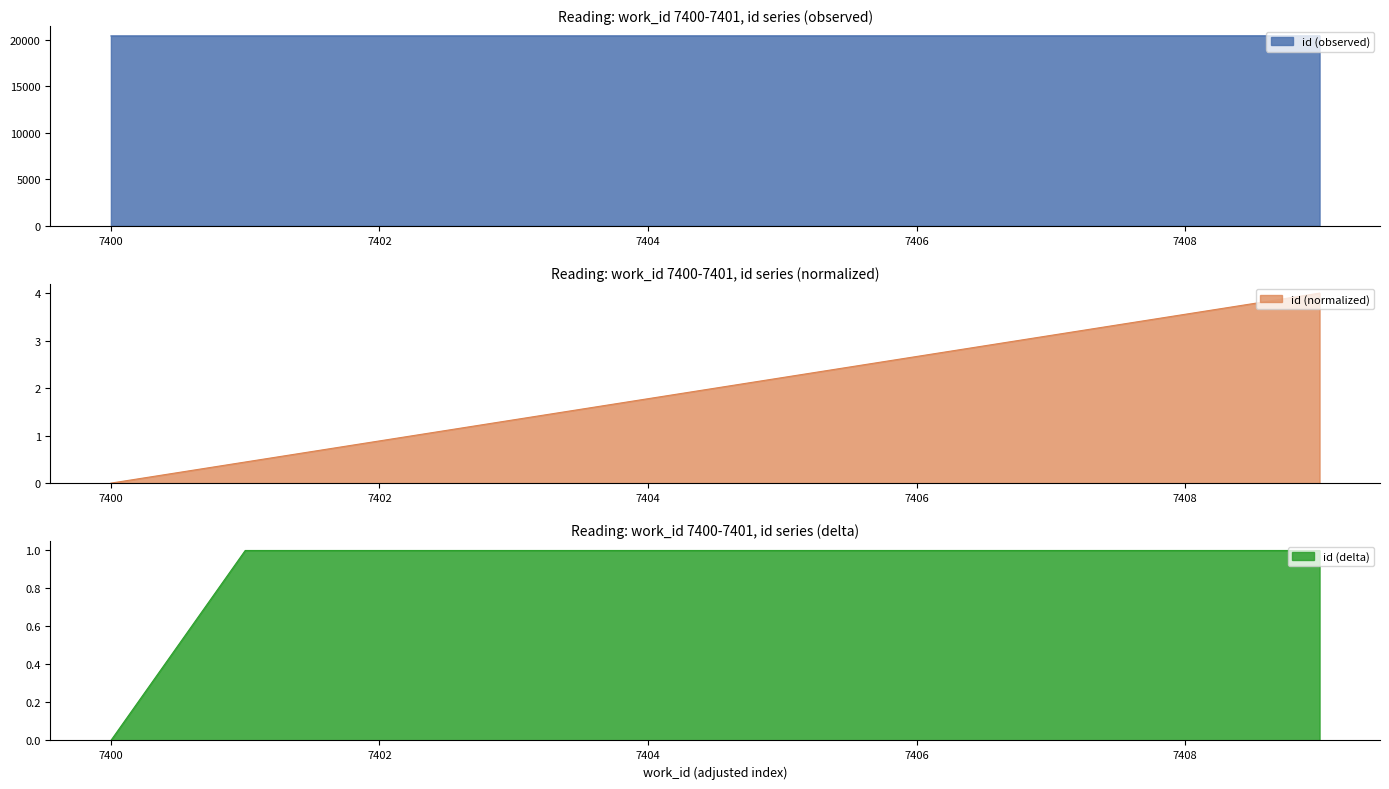

Is it true that id (observed) equals 20422 at 7402?

True